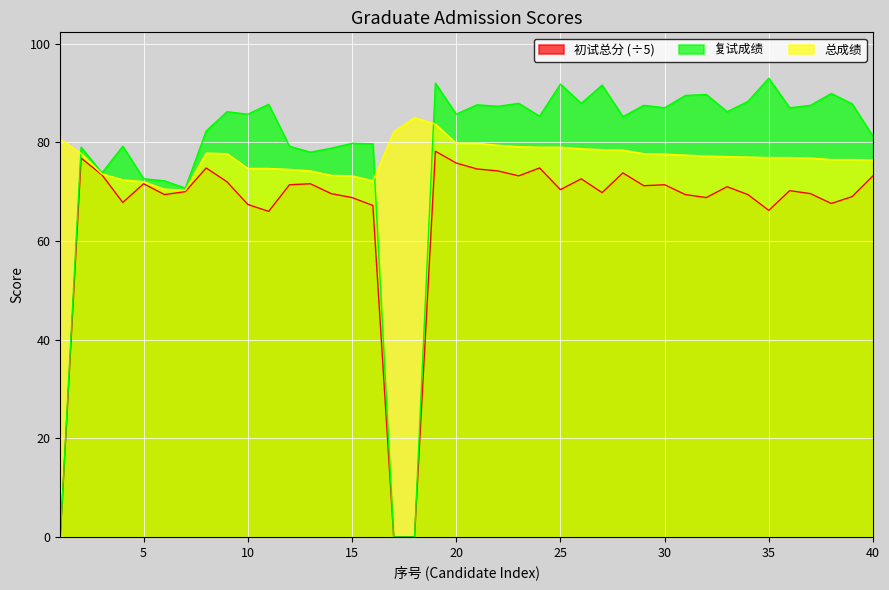

List the labels in order of 总成绩 value, largest first.

18, 19, 17, 1, 20, 21, 22, 23, 24, 25, 26, 27, 28, 8, 2, 9, 29, 30, 31, 32, 33, 34, 35, 36, 37, 38, 39, 40, 10, 11, 12, 13, 3, 14, 15, 4, 16, 5, 6, 7